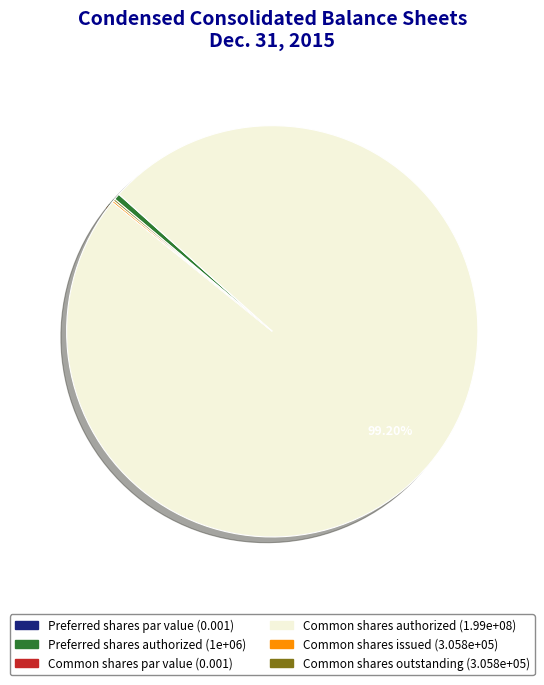

Is there a majority slice in this chart?

Yes